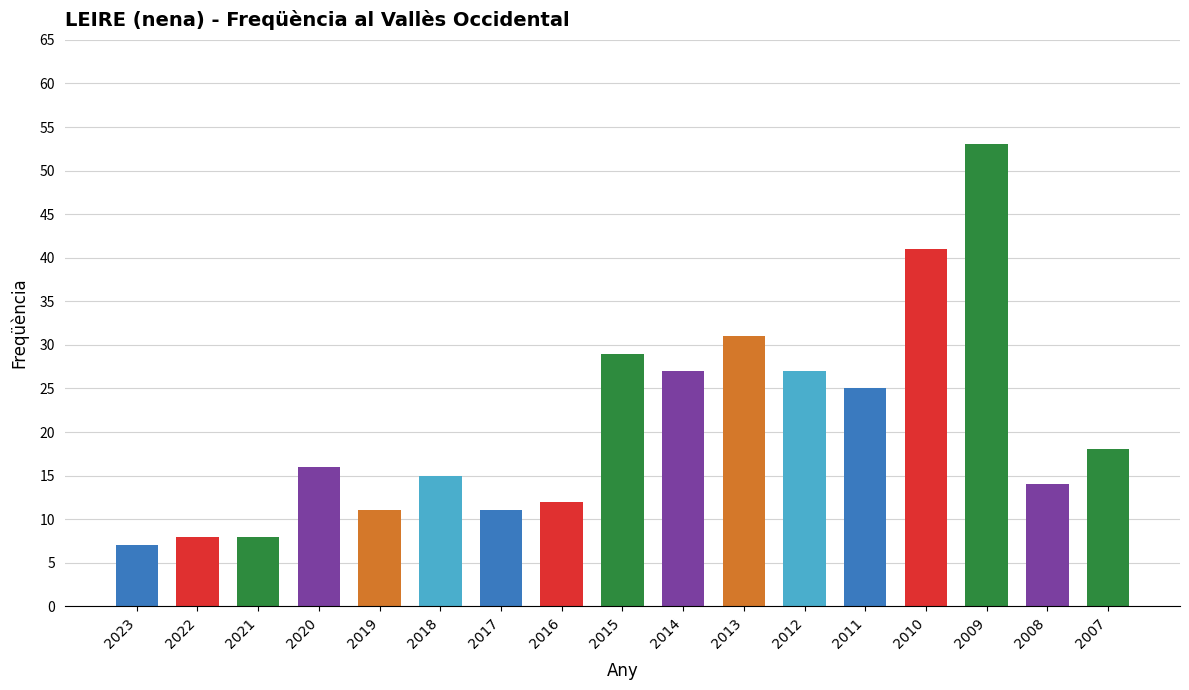

The value at 2015 is 29. True or false?

True